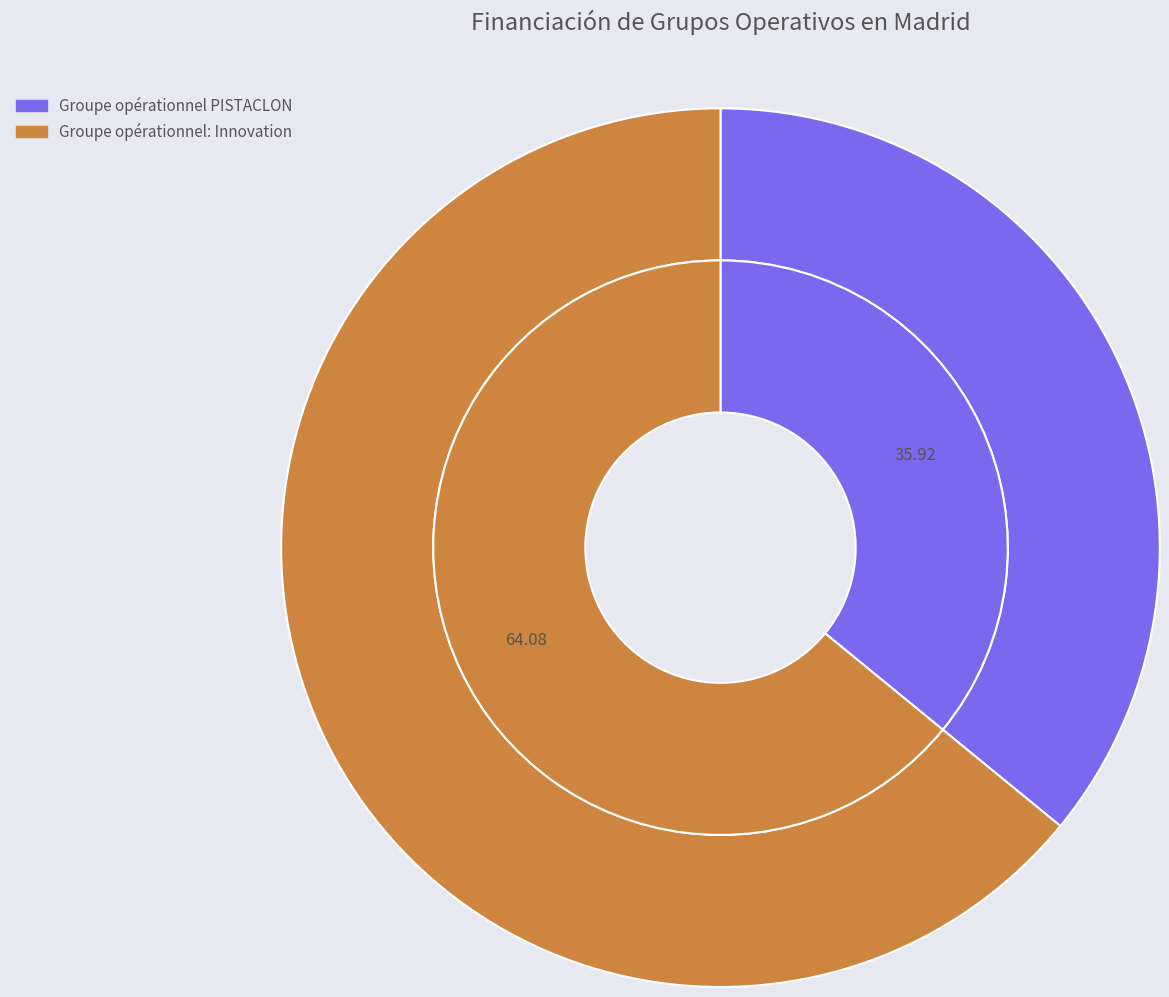

To the nearest percent, what percentage of the pie is Groupe opérationnel PISTACLON?

36%